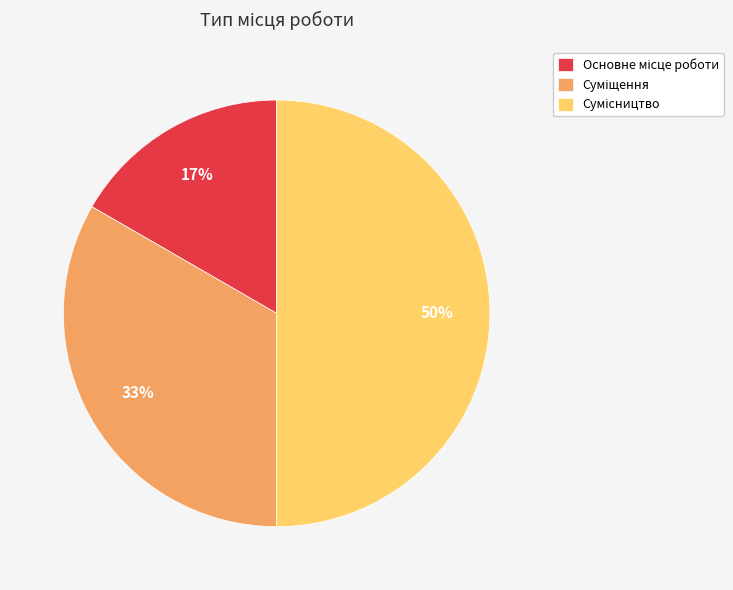

To the nearest percent, what is the average slice percentage?

33%